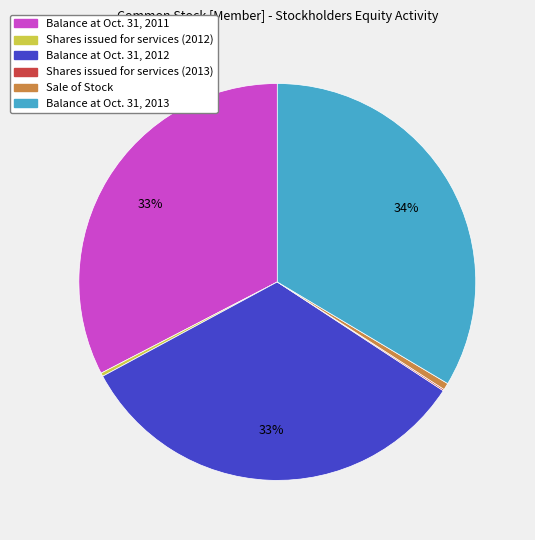

What is the largest slice in the pie chart?

Balance at Oct. 31, 2013